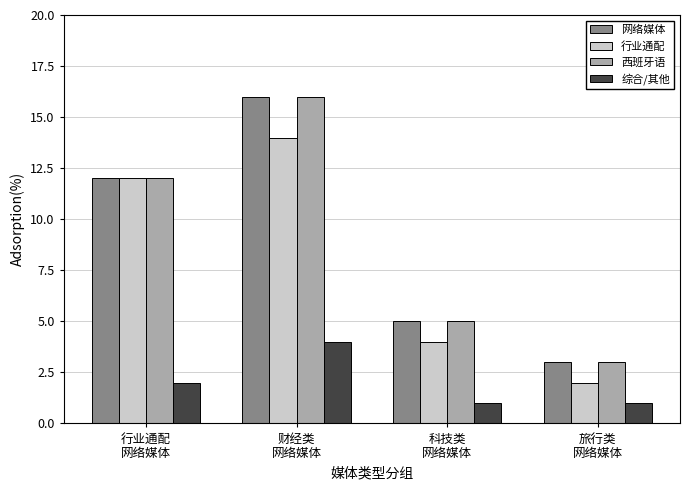

The value of 网络媒体 at 行业通配
网络媒体 is 12. True or false?

True